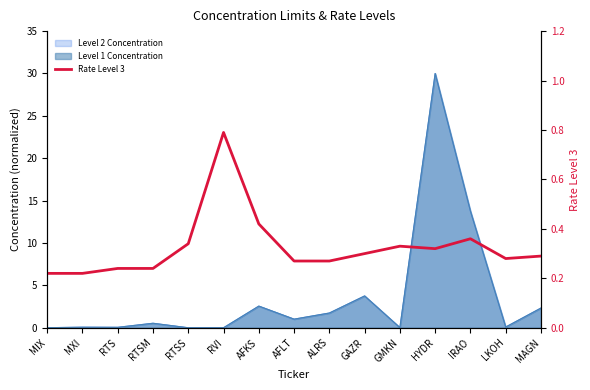

Where is the first local maximum?

RVI